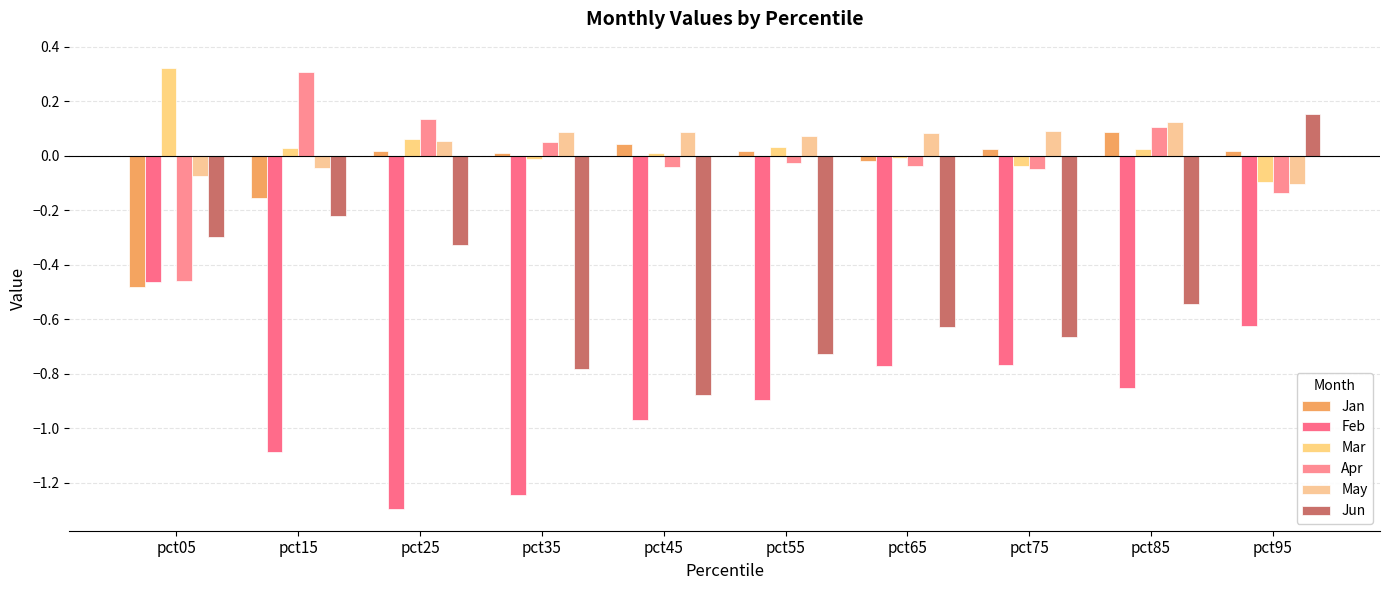

Reading left to right, what are all the values shown in this chart?

Jan: pct05=-0.5	pct15=-0.2	pct25=0.0	pct35=0.0	pct45=0.0	pct55=0.0	pct65=-0.0	pct75=0.0	pct85=0.1	pct95=0.0
Feb: pct05=-0.5	pct15=-1.1	pct25=-1.3	pct35=-1.2	pct45=-1.0	pct55=-0.9	pct65=-0.8	pct75=-0.8	pct85=-0.9	pct95=-0.6
Mar: pct05=0.3	pct15=0.0	pct25=0.1	pct35=-0.0	pct45=0.0	pct55=0.0	pct65=-0.0	pct75=-0.0	pct85=0.0	pct95=-0.1
Apr: pct05=-0.5	pct15=0.3	pct25=0.1	pct35=0.1	pct45=-0.0	pct55=-0.0	pct65=-0.0	pct75=-0.0	pct85=0.1	pct95=-0.1
May: pct05=-0.1	pct15=-0.0	pct25=0.1	pct35=0.1	pct45=0.1	pct55=0.1	pct65=0.1	pct75=0.1	pct85=0.1	pct95=-0.1
Jun: pct05=-0.3	pct15=-0.2	pct25=-0.3	pct35=-0.8	pct45=-0.9	pct55=-0.7	pct65=-0.6	pct75=-0.7	pct85=-0.5	pct95=0.2